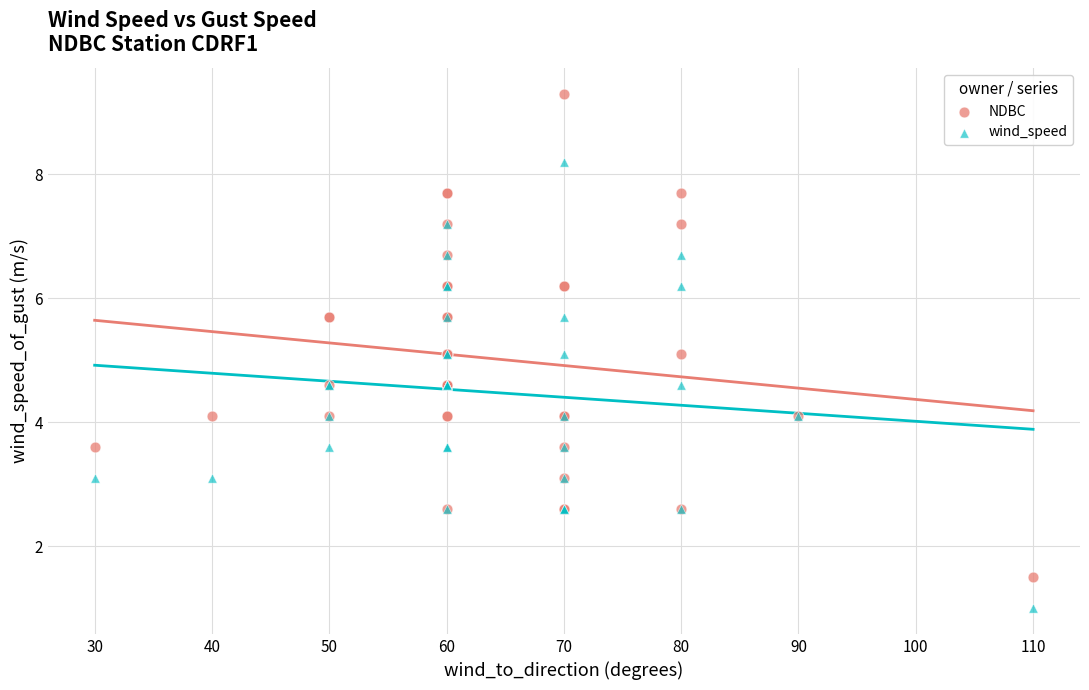

Which series reaches the maximum Y coordinate?

NDBC